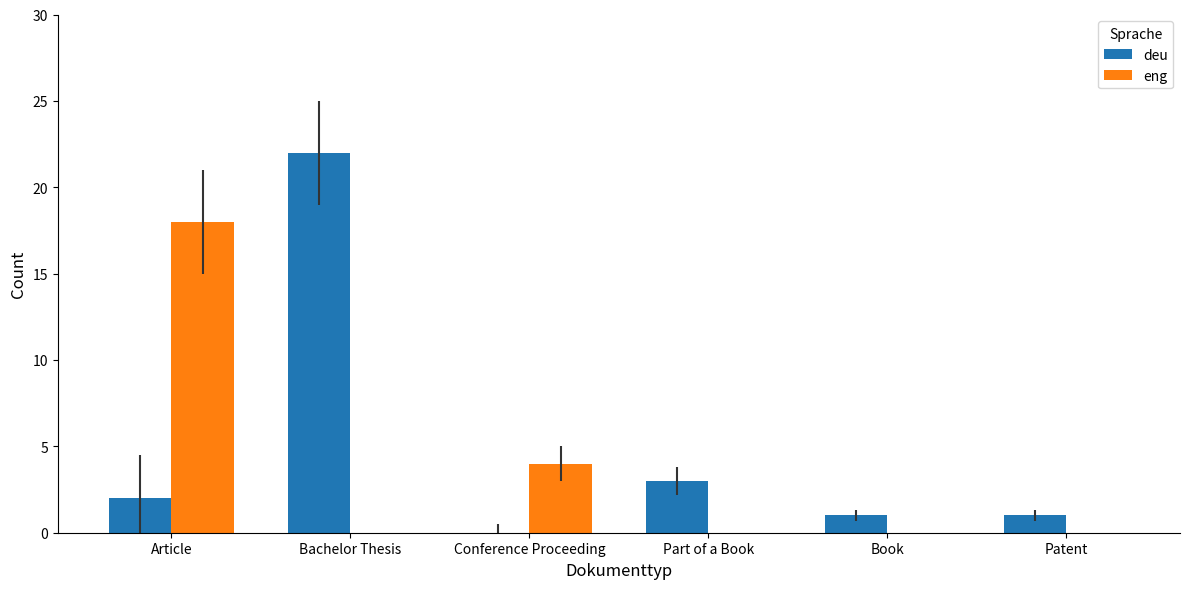

Which series has the largest range (max minus min)?

deu